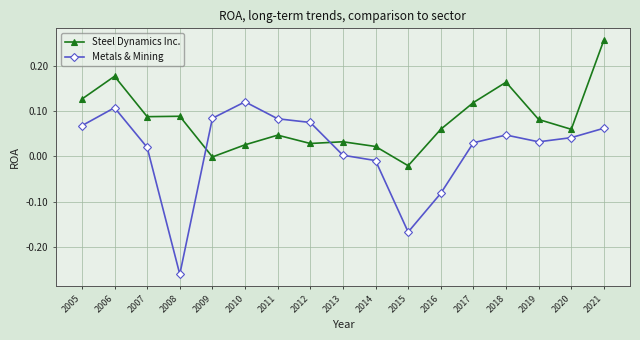

At which label is Metals & Mining closest to 0?

2013